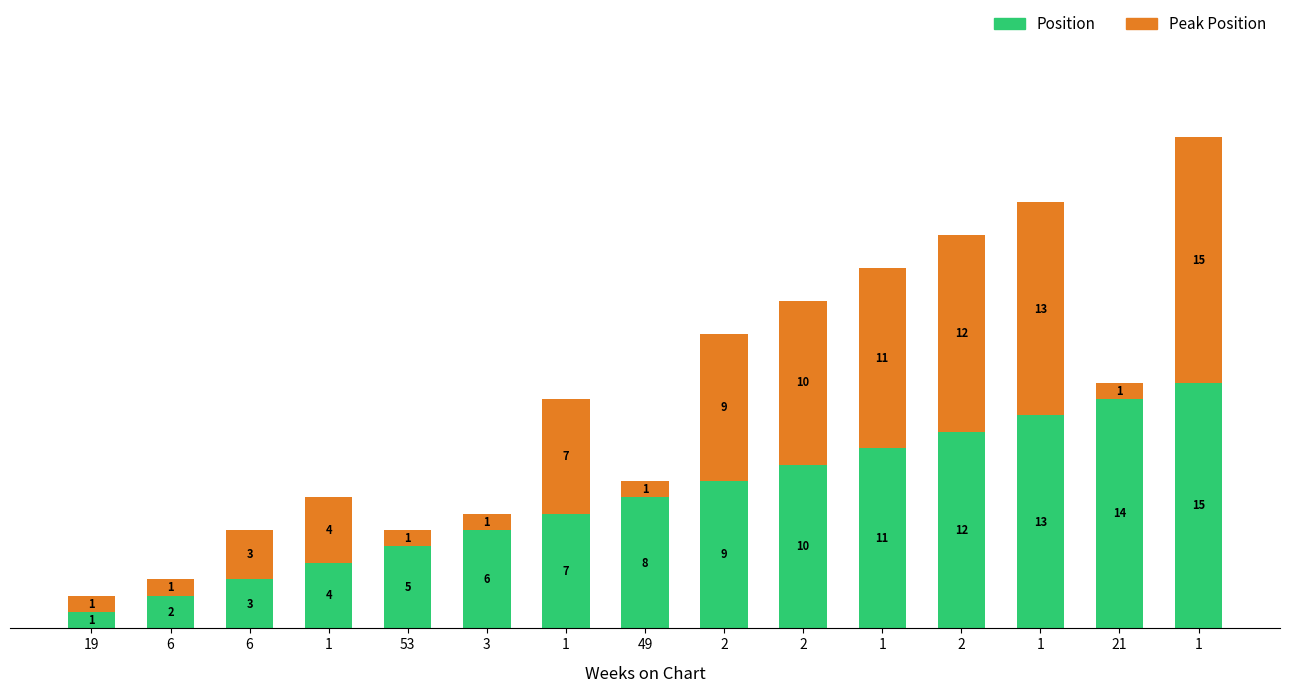

Between 19 and 49, which series saw the biggest shift?

Position